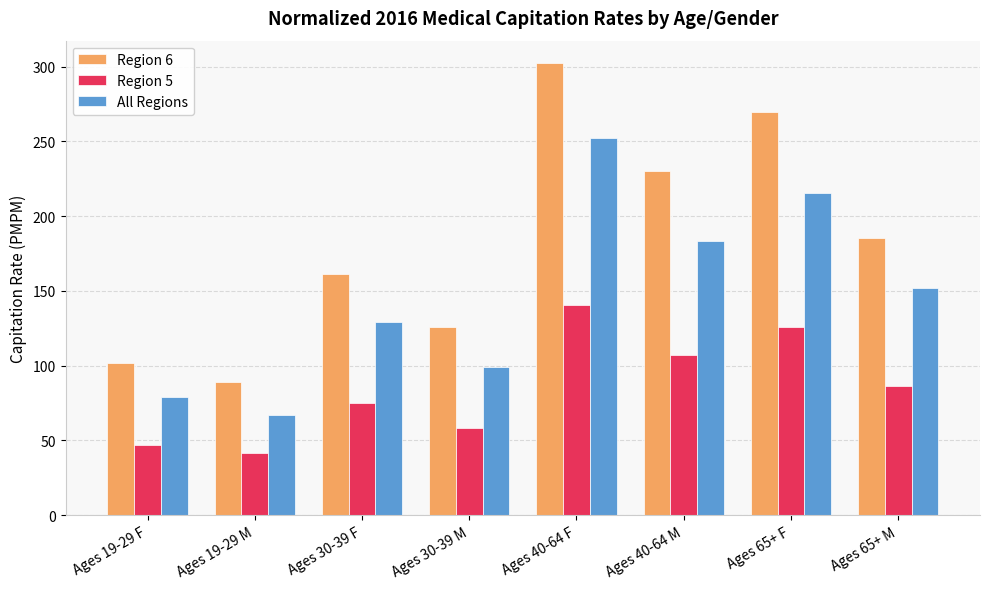

Where does the All Regions series first go above 152?

Ages 40-64 F